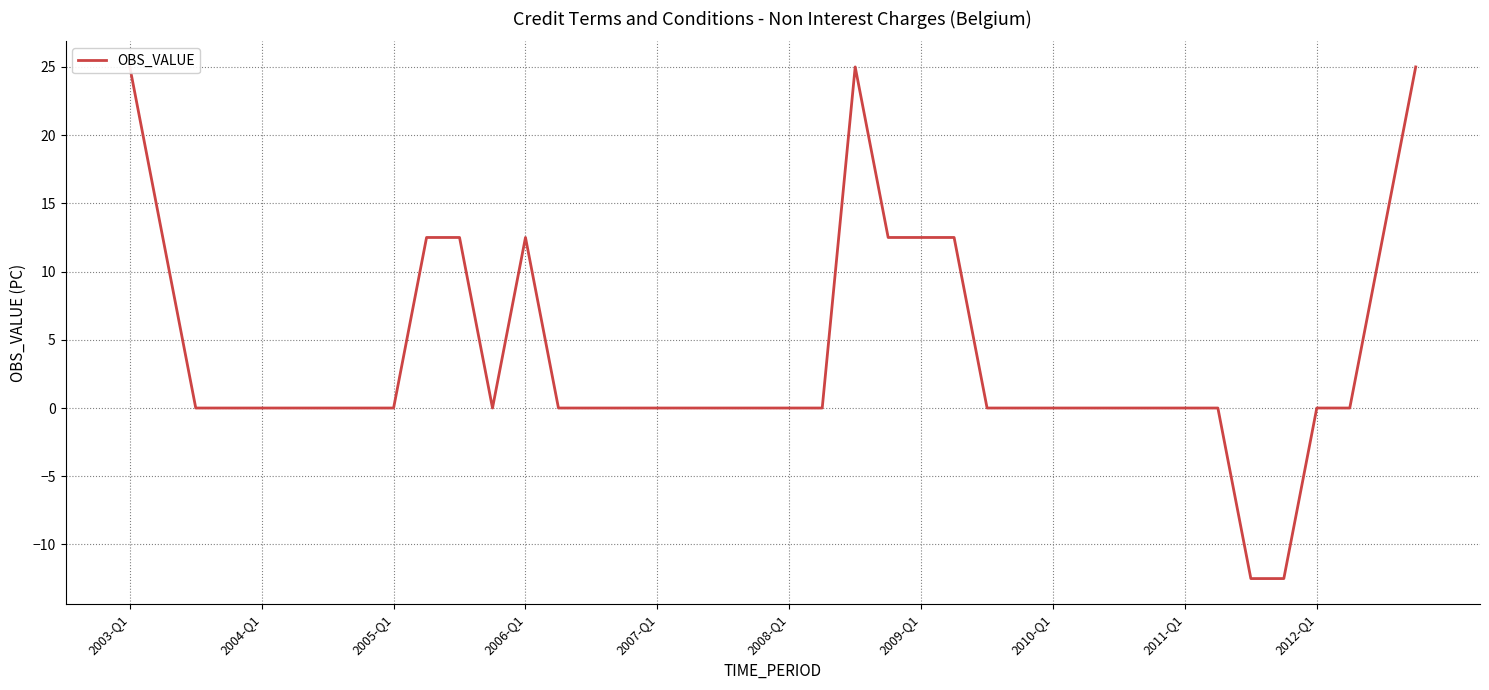

True or false: the data has more than 0 interior local peaks.

True